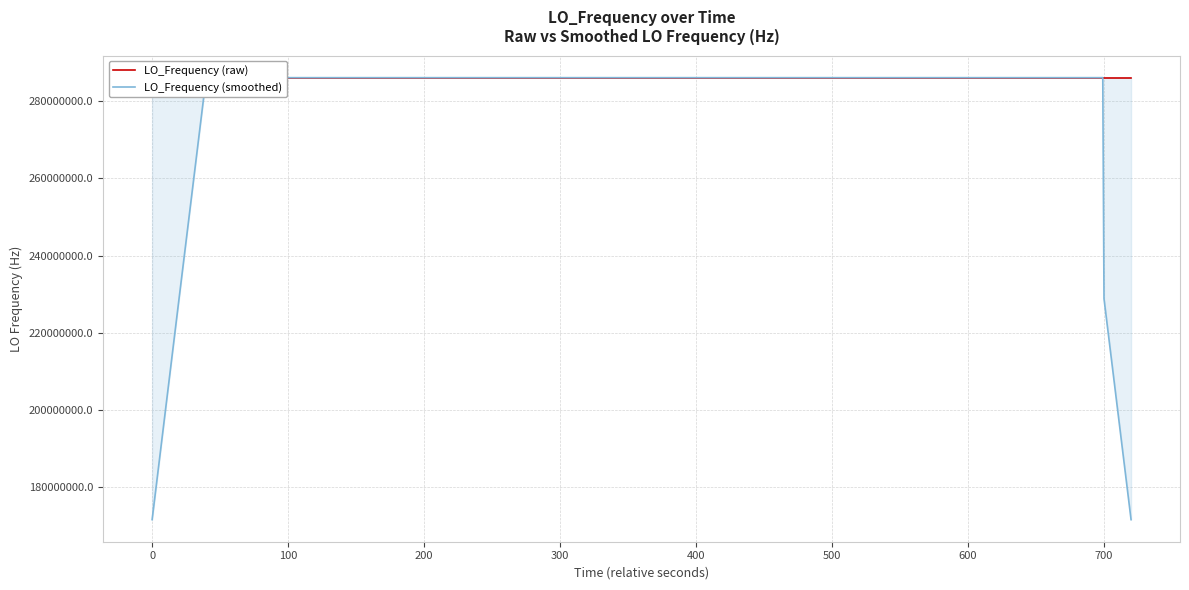

Does the chart display data point markers on the line(s)?

No